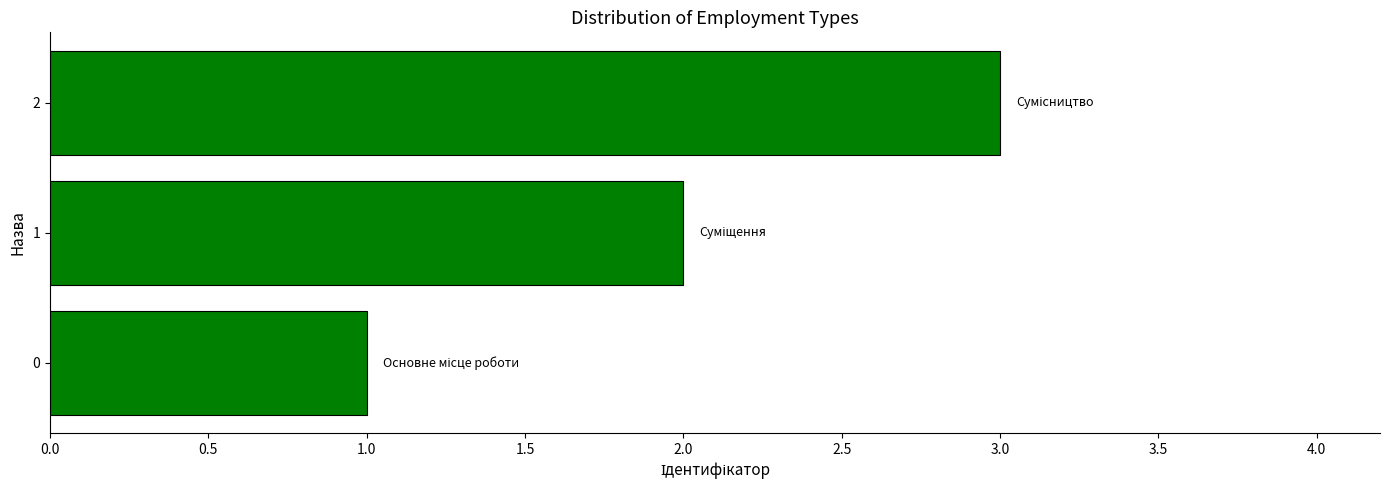

What is the difference between the maximum and minimum values?

2